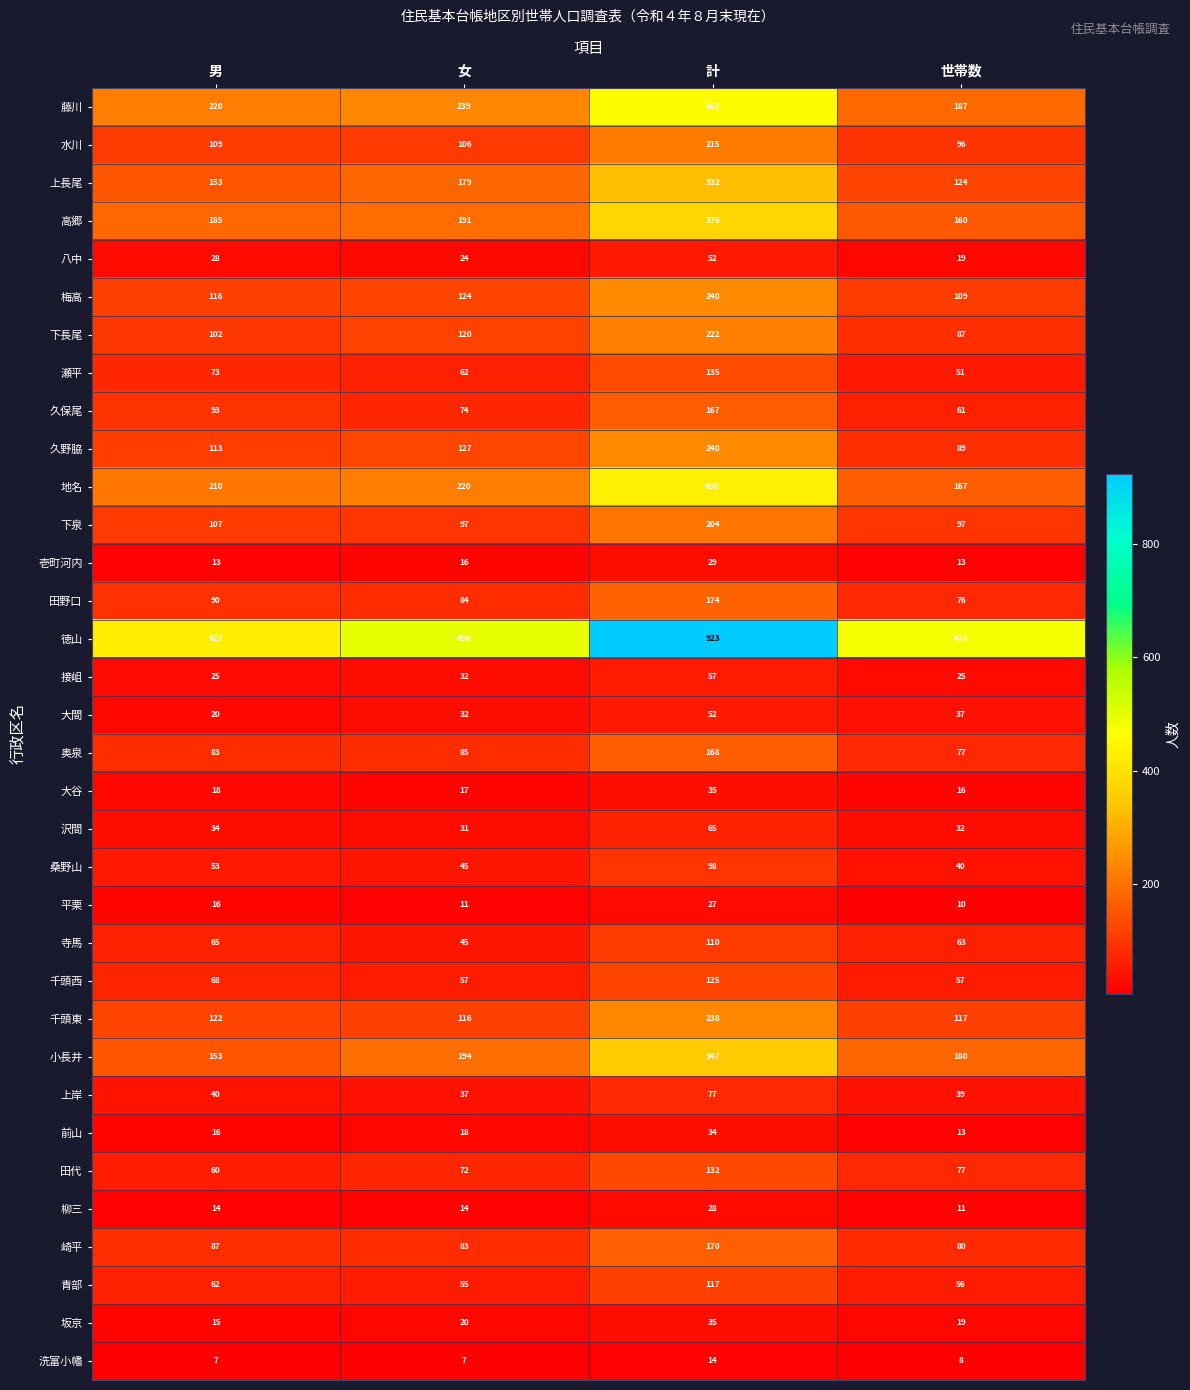

How many series are shown in this chart?

34